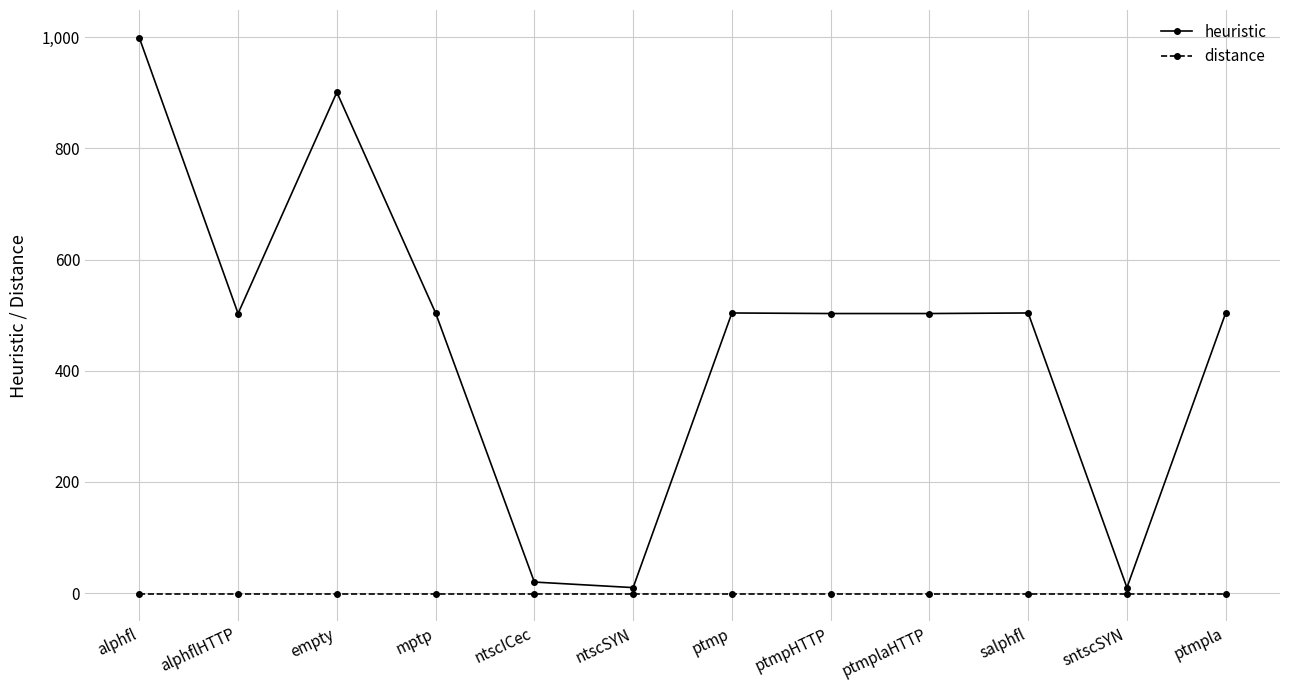

True or false: heuristic has more than 2 interior local peaks.

True